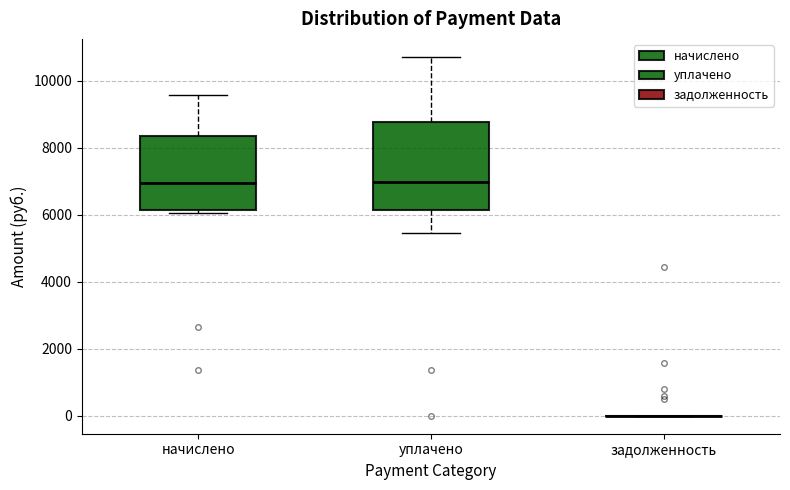

Reading left to right, transcribe this box plot: for each box, give where its median line is, the range the box spans, and where its two whiskers end, as read against the y-axis. The values are not printed on the chart, so give them approximately, as read against the axis.

начислено: median 7000, box 6200 to 8400, whiskers 6000 to 9600
уплачено: median 7000, box 6200 to 8800, whiskers 5400 to 10800
задолженность: box collapsed to a line at 0, whiskers 0 to 0